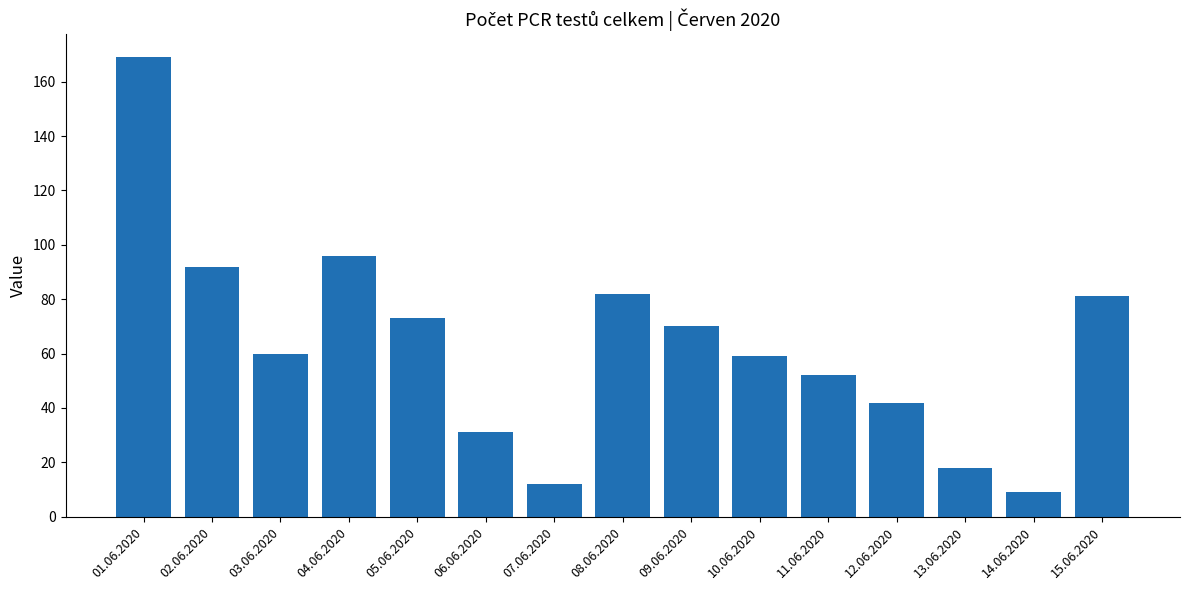

What is the change in value from 04.06.2020 to 07.06.2020?

-84